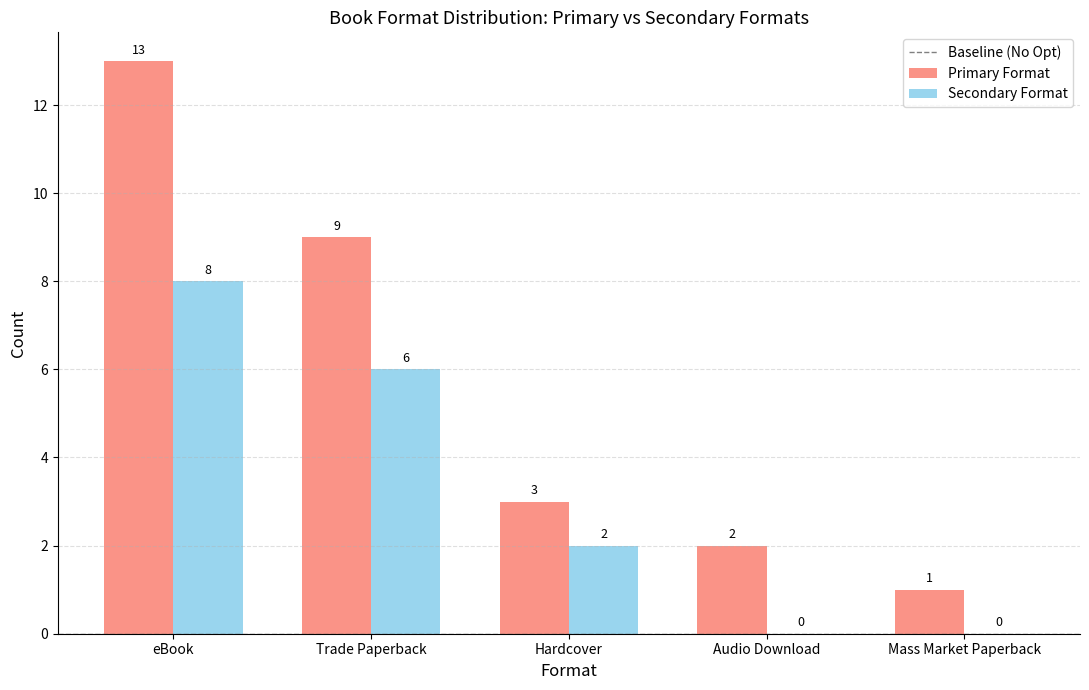

Is the value of Secondary Format at Trade Paperback greater than the value of Primary Format at Hardcover?

Yes